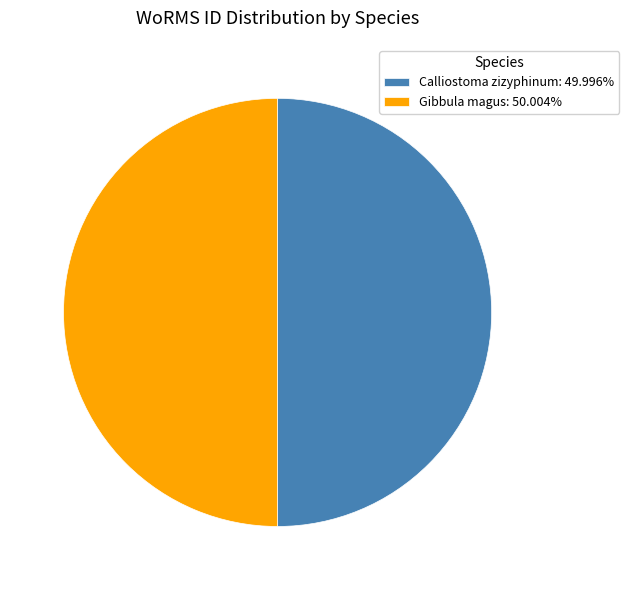

What is the ratio of the value at Calliostoma zizyphinum: 49.996% to the value at Gibbula magus: 50.004%?

1.0